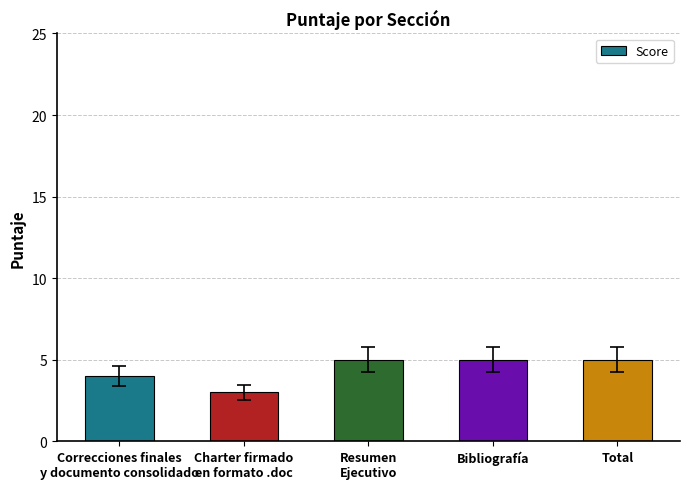

What is the average value?

4